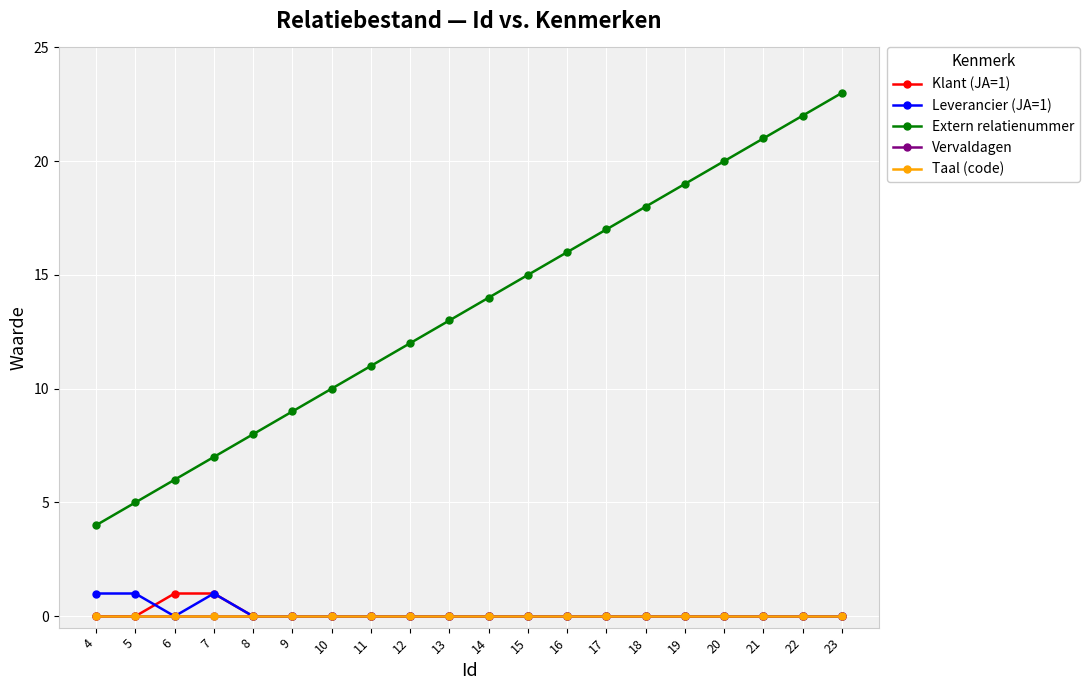

Is this an area chart (filled region under the line)?

No